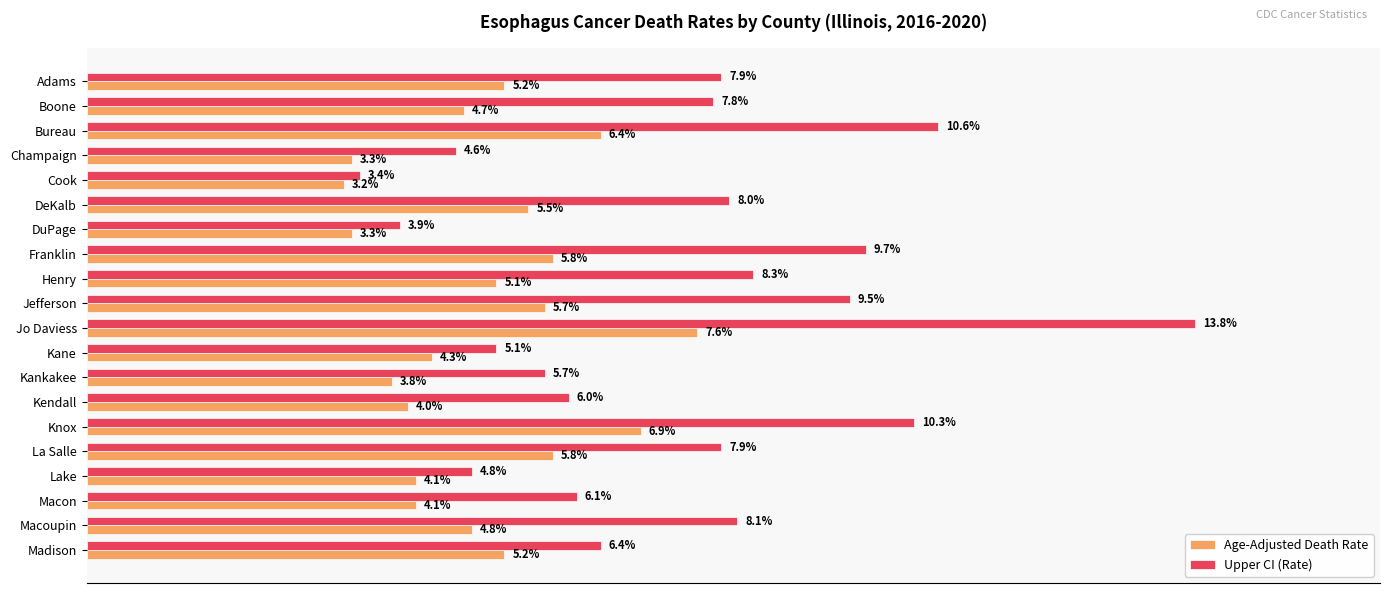

Which series has the widest spread of values?

Upper CI (Rate)